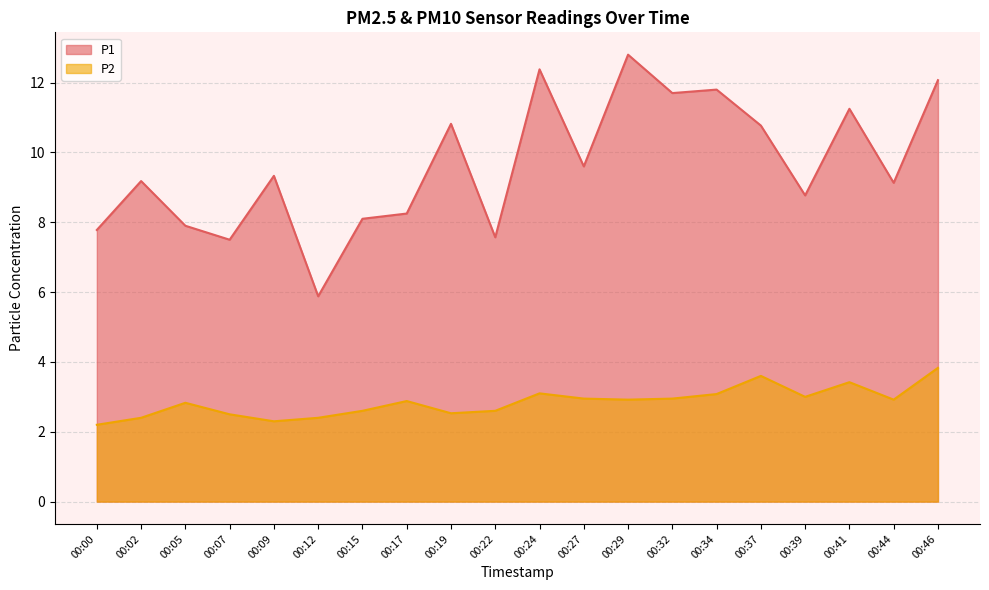

What is the spread (max minus min) of values at 00:32?

8.8